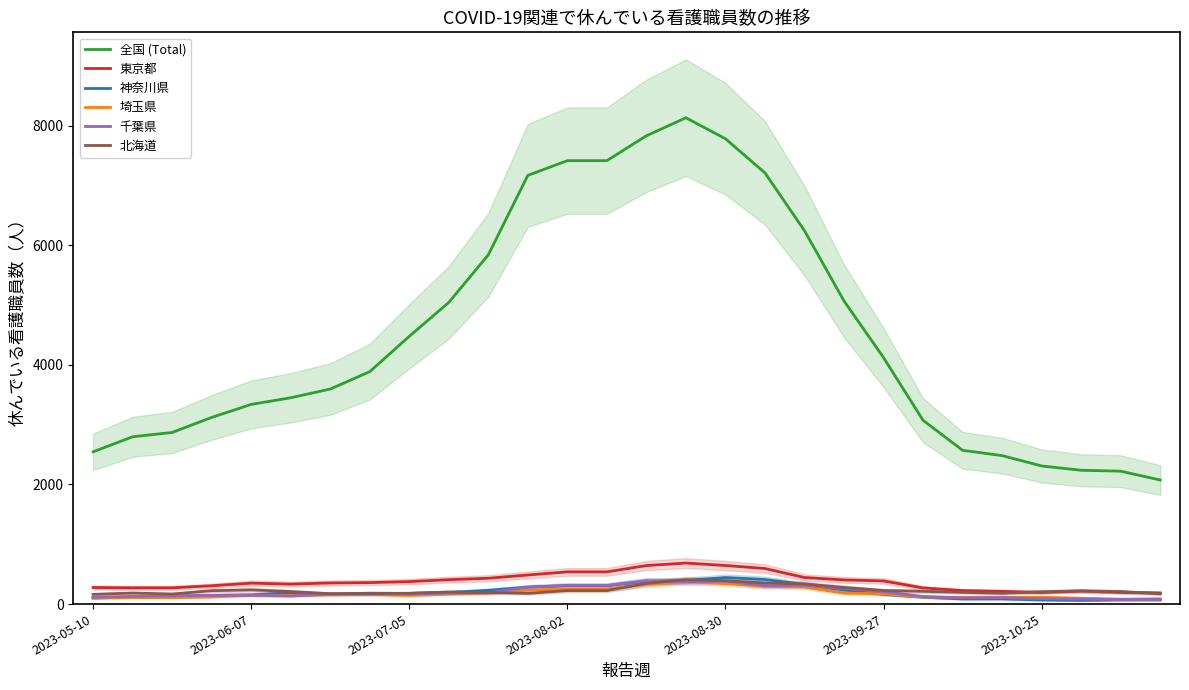

What is the minimum value for 全国 (Total)?

2074